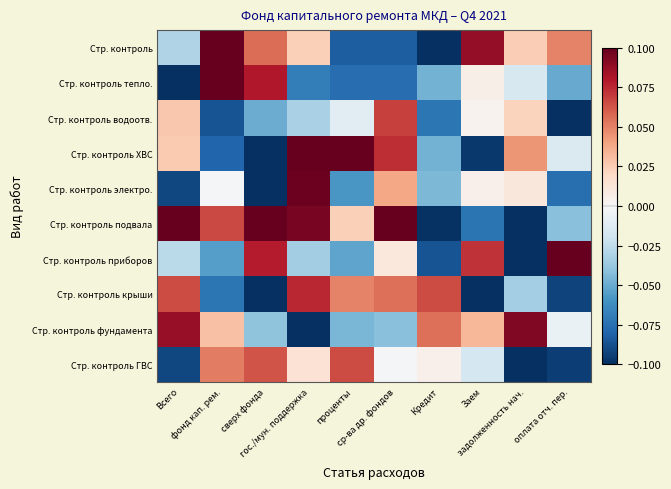

Which has a higher value, задолженность нач. or оплата отч. пер.?

оплата отч. пер.